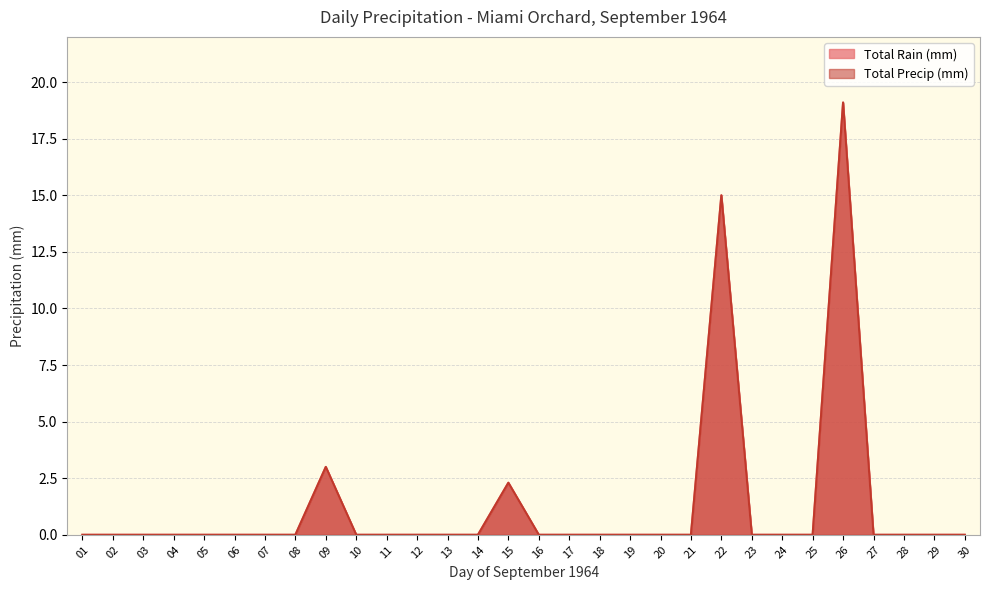

Between 18 and 27, which series saw the biggest shift?

Total Rain (mm)